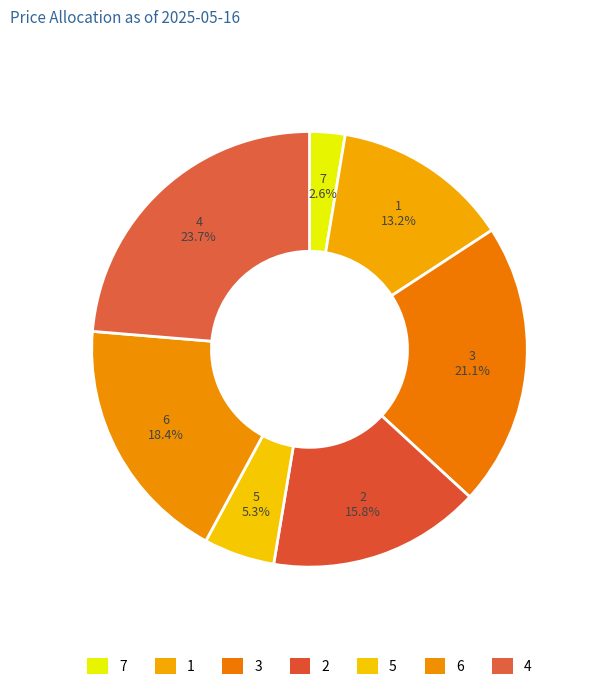

Which category has the biggest portion of the pie?

4